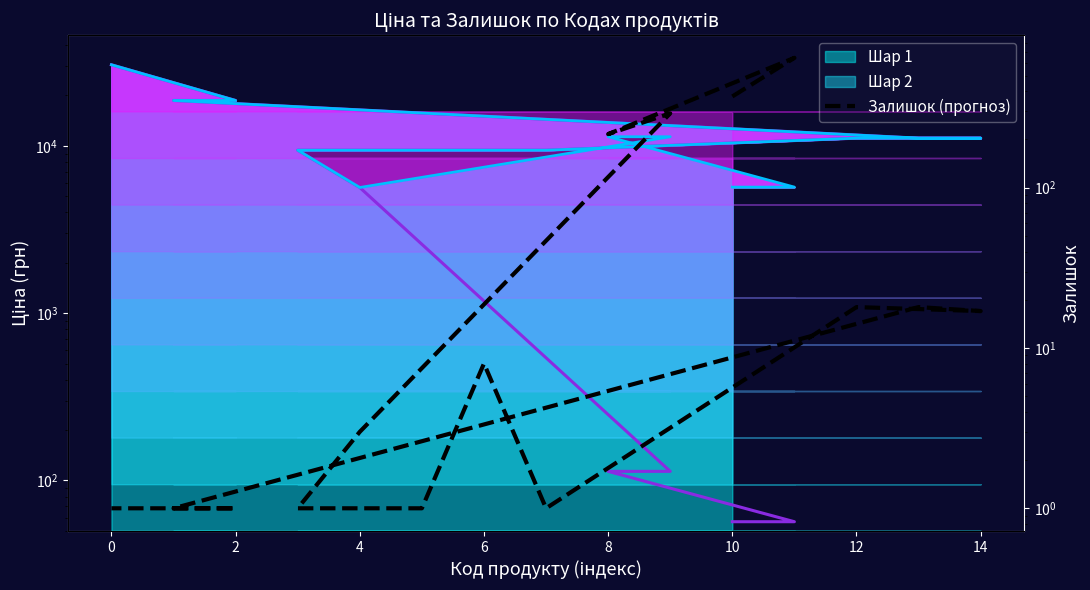

Count the number of categories in the chart.

15